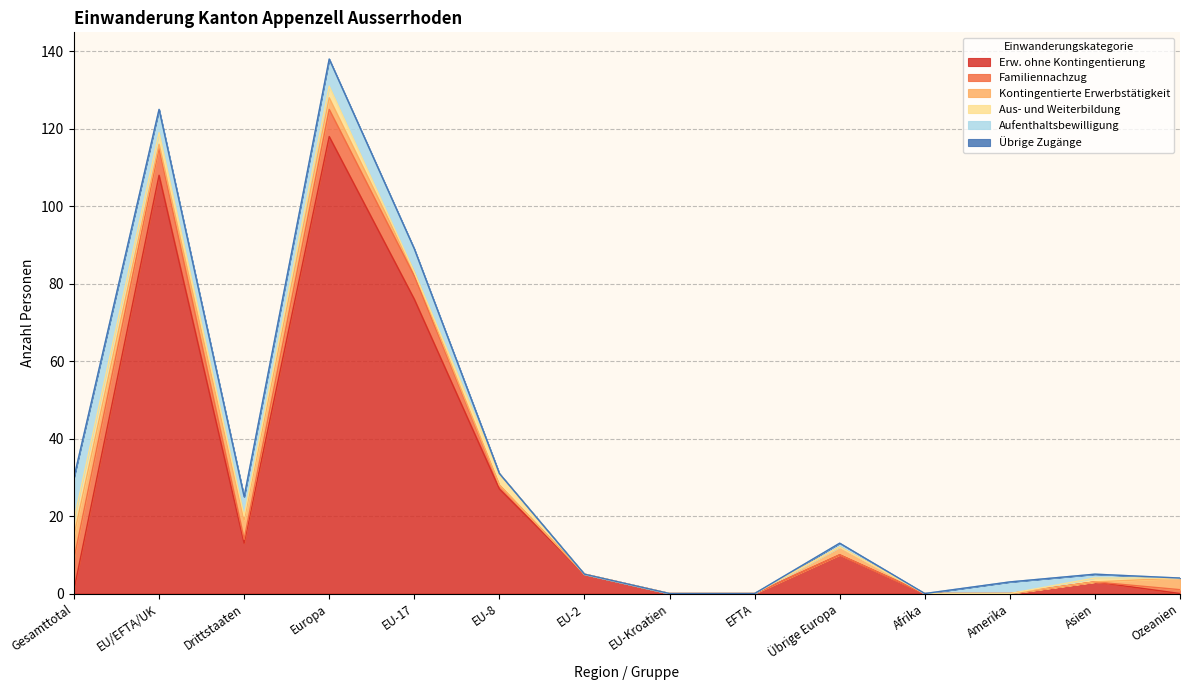

Which category has the lowest value in the Kontingentierte Erwerbstätigkeit series?

EU-8